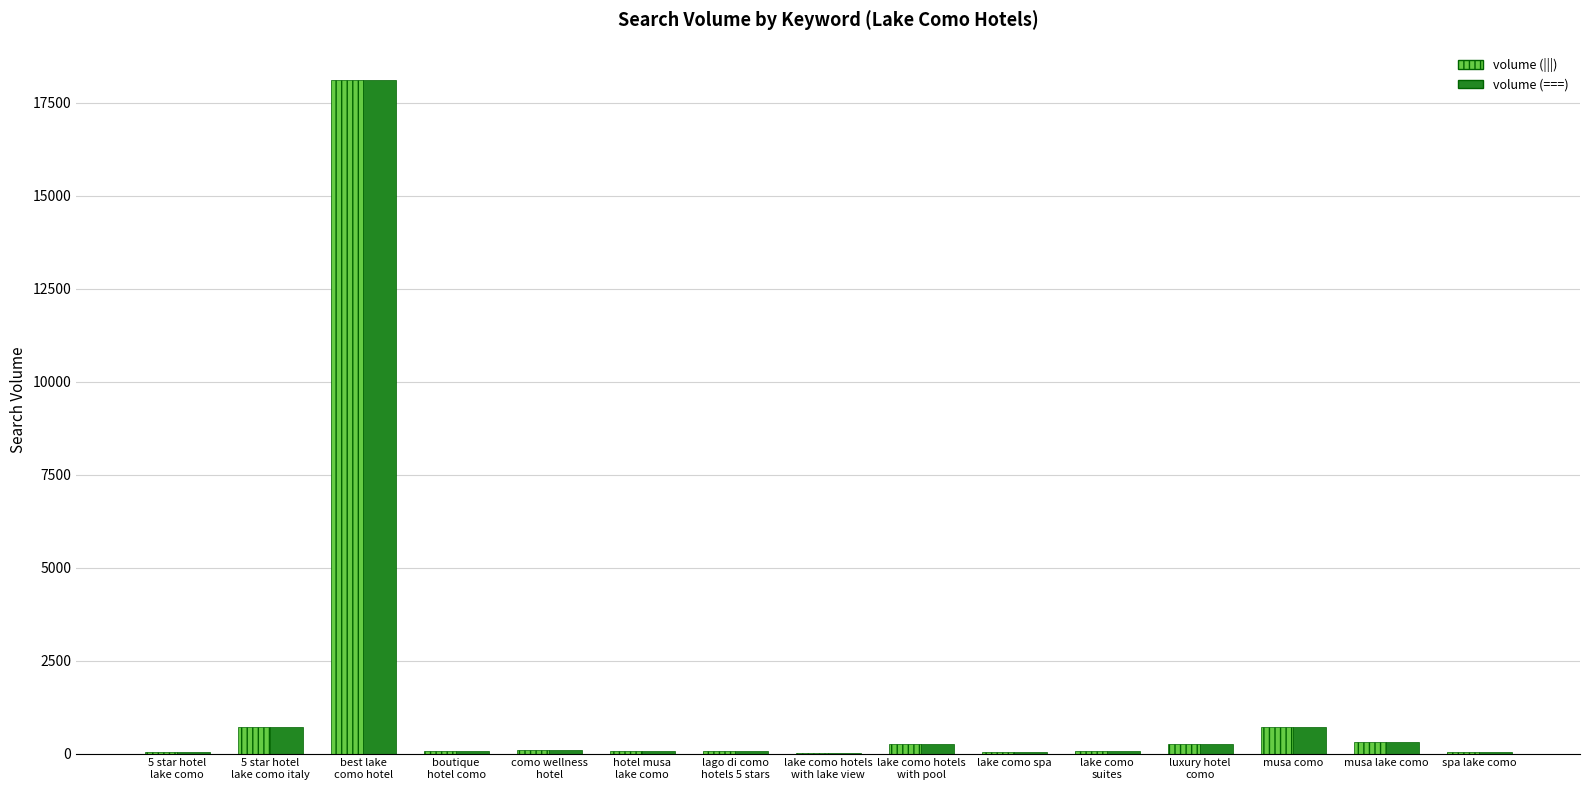

What is the average value of the volume (===) series?

1392